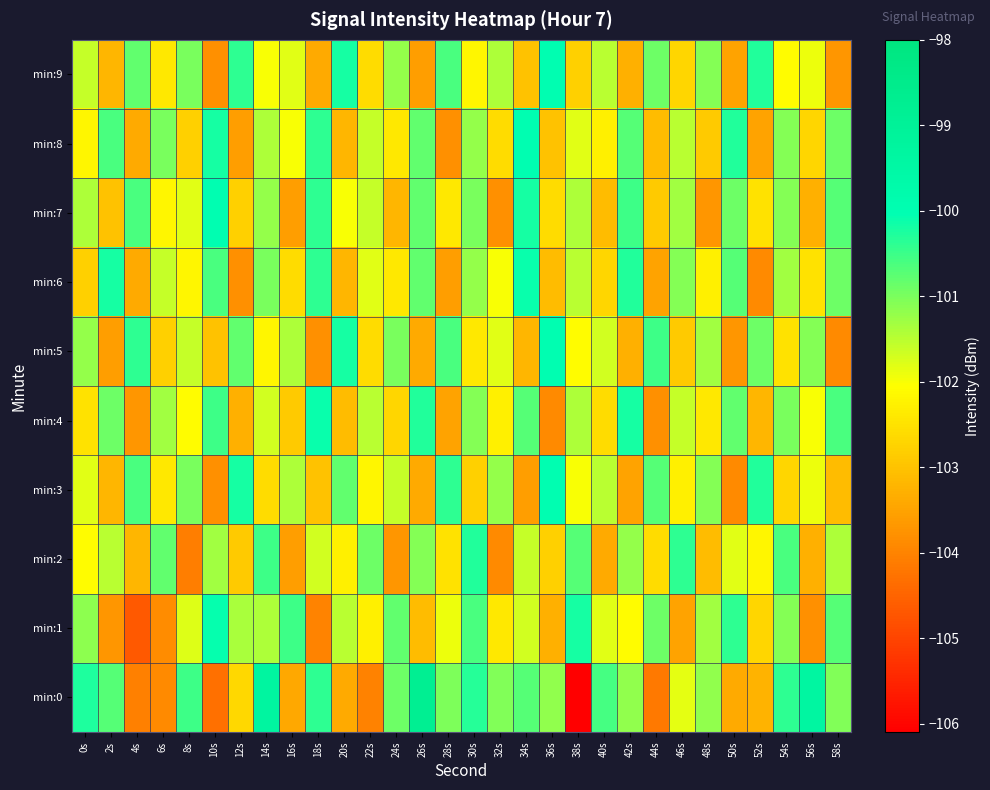

At 40s, list the series in order from largest to smallest.

min:0, min:3, min:9, min:5, min:1, min:8, min:4, min:6, min:7, min:2